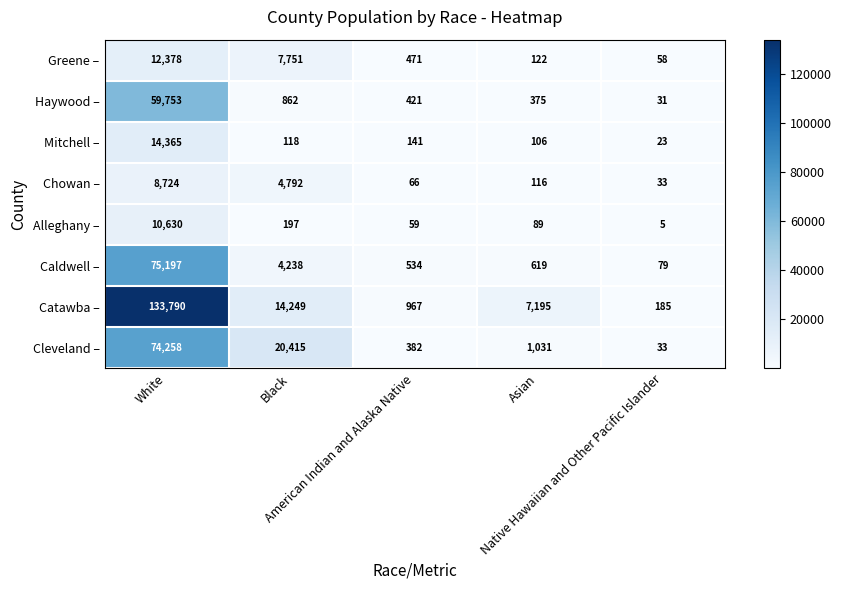

Between White and Black, which series saw the biggest shift?

Catawba –